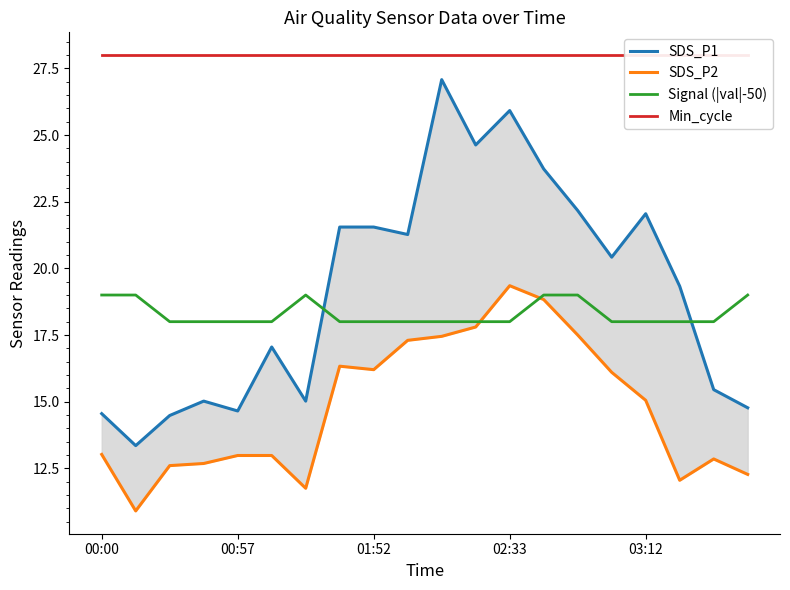

Rank the series by their maximum value, from lowest to highest.

Signal (|val|-50), SDS_P2, SDS_P1, Min_cycle